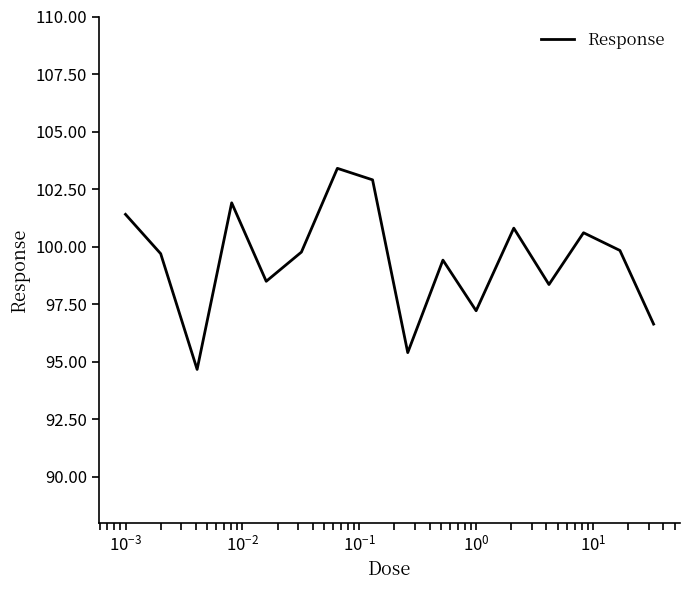

What is the minimum value shown in the chart?

94.7